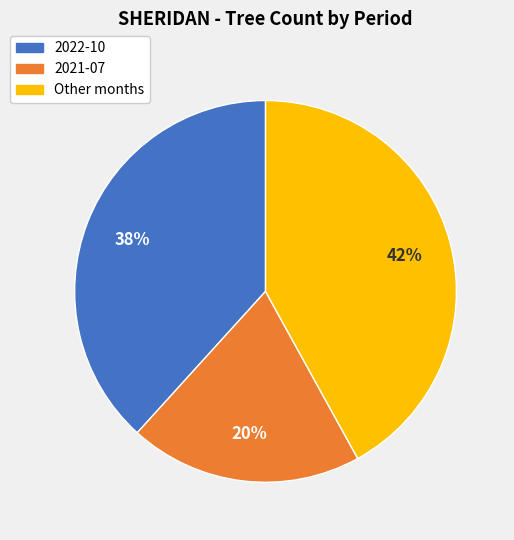

To the nearest percent, what is the difference between the largest and smallest slice percentages?

22%